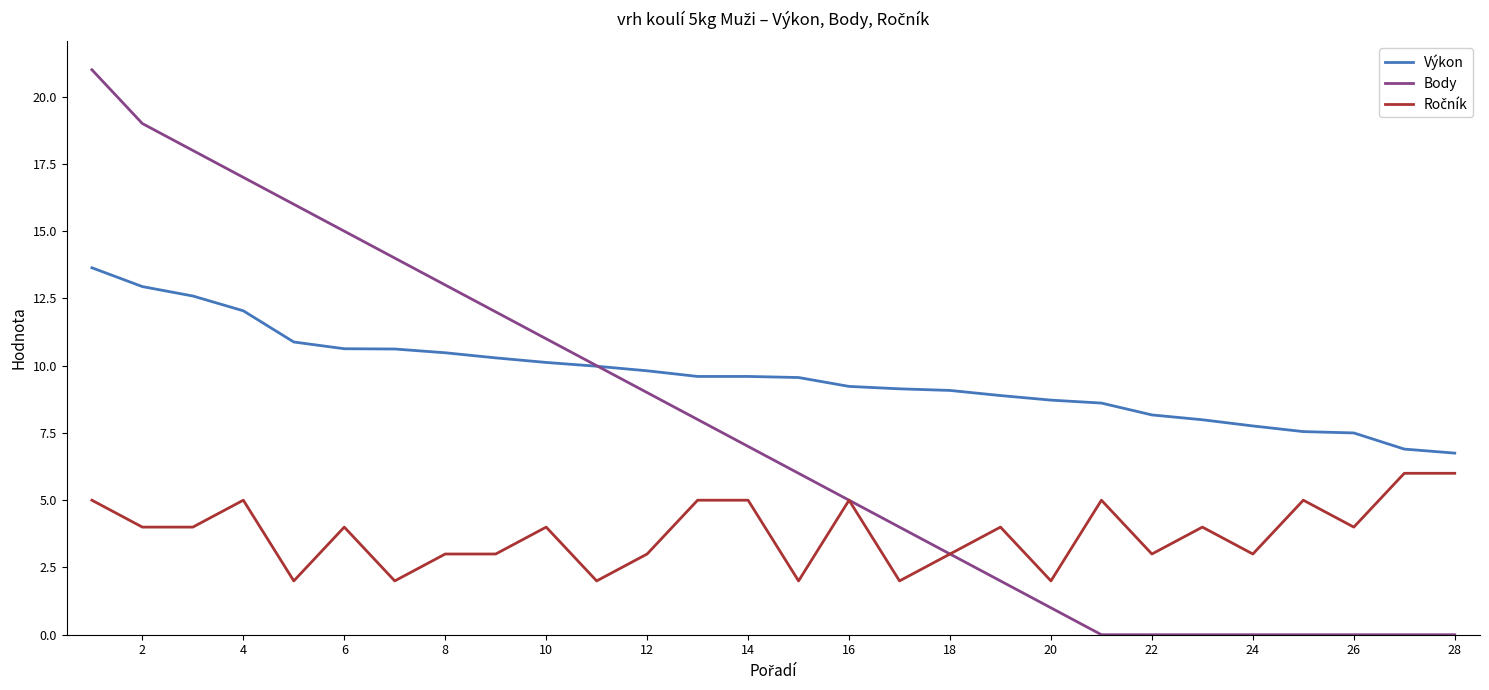

What is the maximum value shown in the chart?

21.0